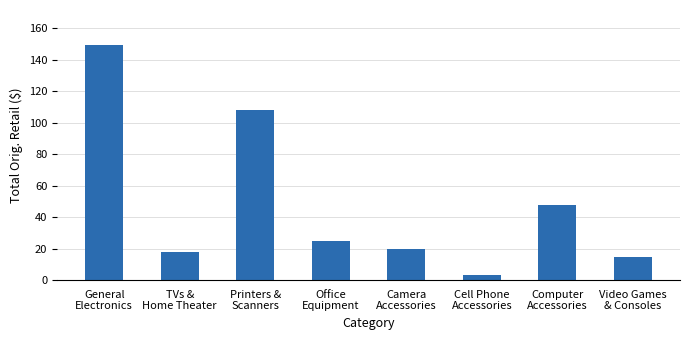

What is the ratio of the value at TVs &
Home Theater to the value at General
Electronics?

0.1